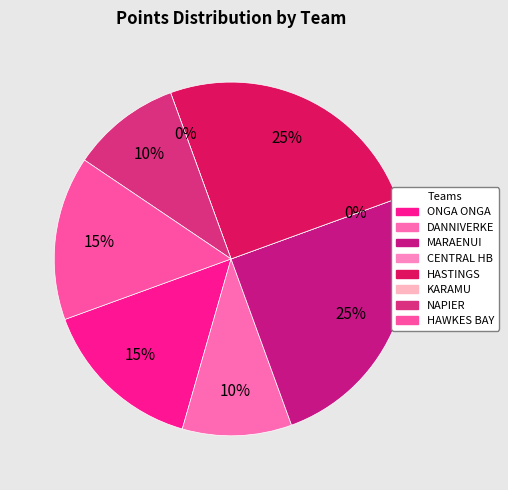

To the nearest percent, what percentage of the pie is HASTINGS?

25%